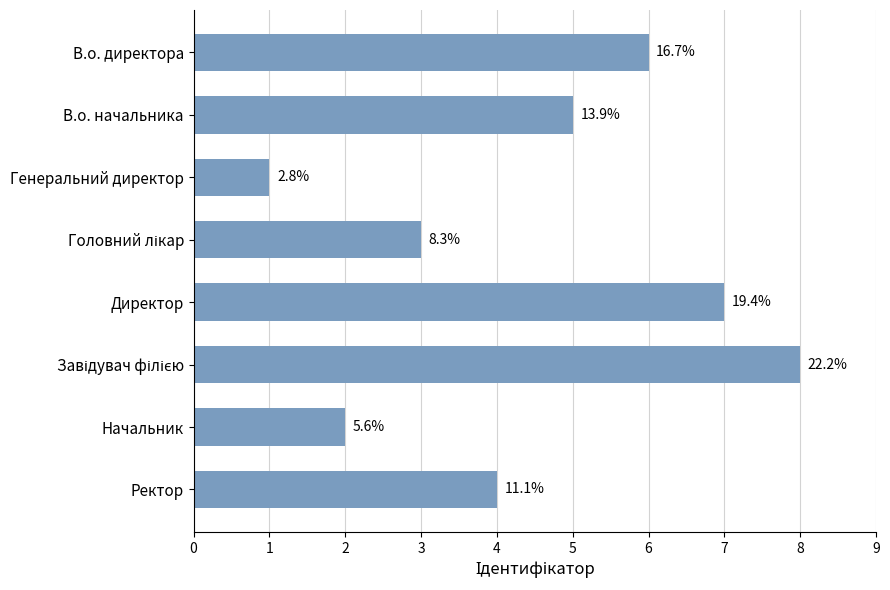

List the labels in order of value, smallest first.

Генеральний директор, Начальник, Головний лікар, Ректор, В.о. начальника, В.о. директора, Директор, Завідувач філією